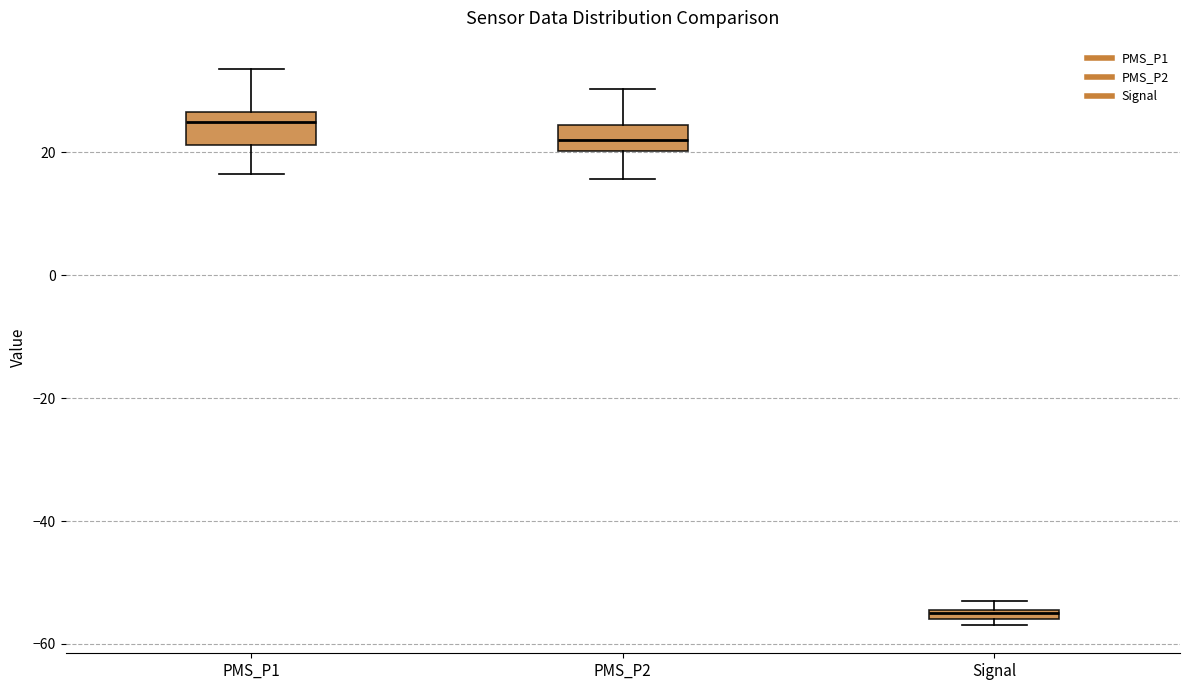

Which box's median line is the highest?

PMS_P1